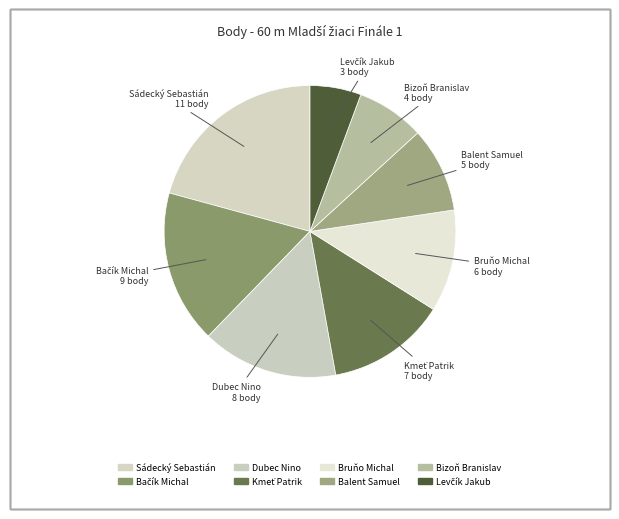

To the nearest percent, what portion does Balent Samuel represent?

9%